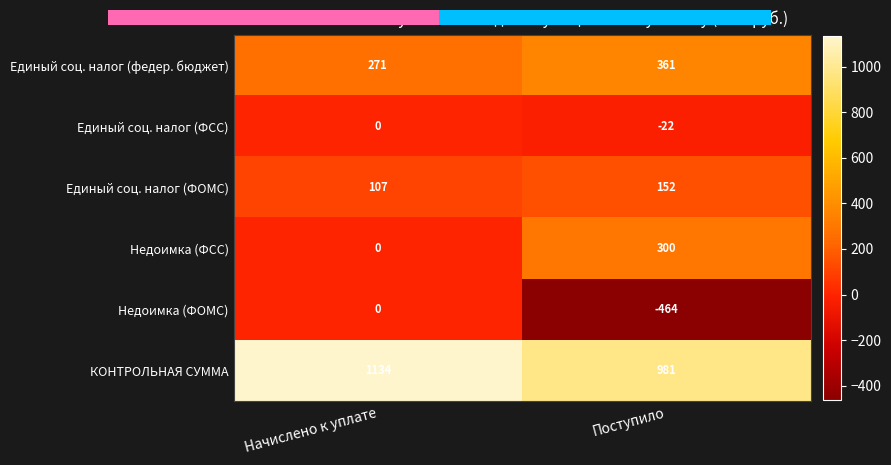

Reading right to left, list all the values displayed in this chart.

Единый соц. налог (федер. бюджет): Поступило=361	Начислено к уплате=271
Единый соц. налог (ФСС): Поступило=-22	Начислено к уплате=0
Единый соц. налог (ФОМС): Поступило=152	Начислено к уплате=107
Недоимка (ФСС): Поступило=300	Начислено к уплате=0
Недоимка (ФОМС): Поступило=-464	Начислено к уплате=0
КОНТРОЛЬНАЯ СУММА: Поступило=981	Начислено к уплате=1134